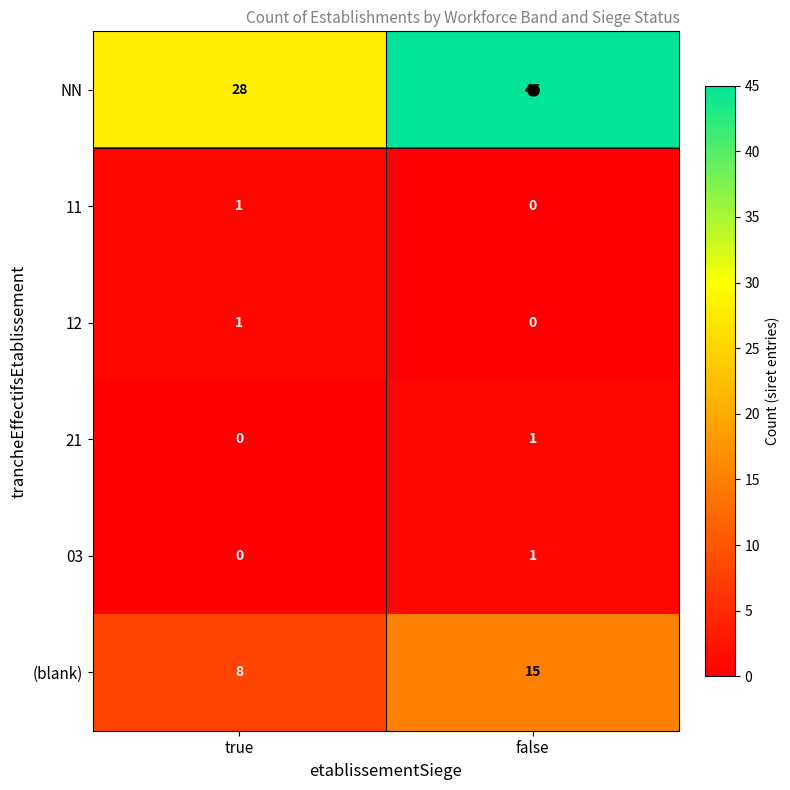

Is the value of (blank) at true greater than the value of 12 at true?

Yes